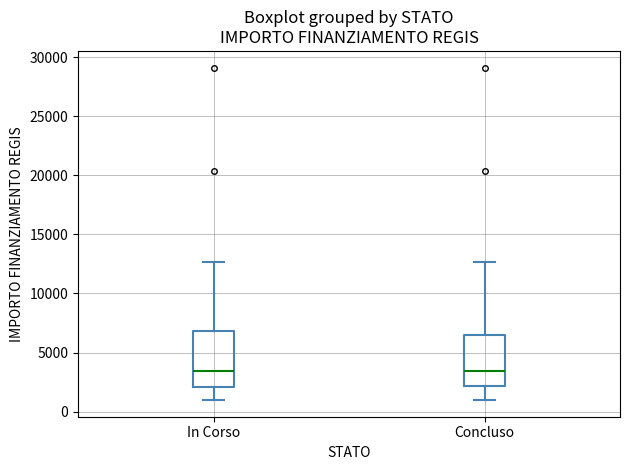

Where does the lower whisker of the box for In Corso end on the y-axis? The values are not printed on the chart, so give them approximately, as read against the axis.

1000